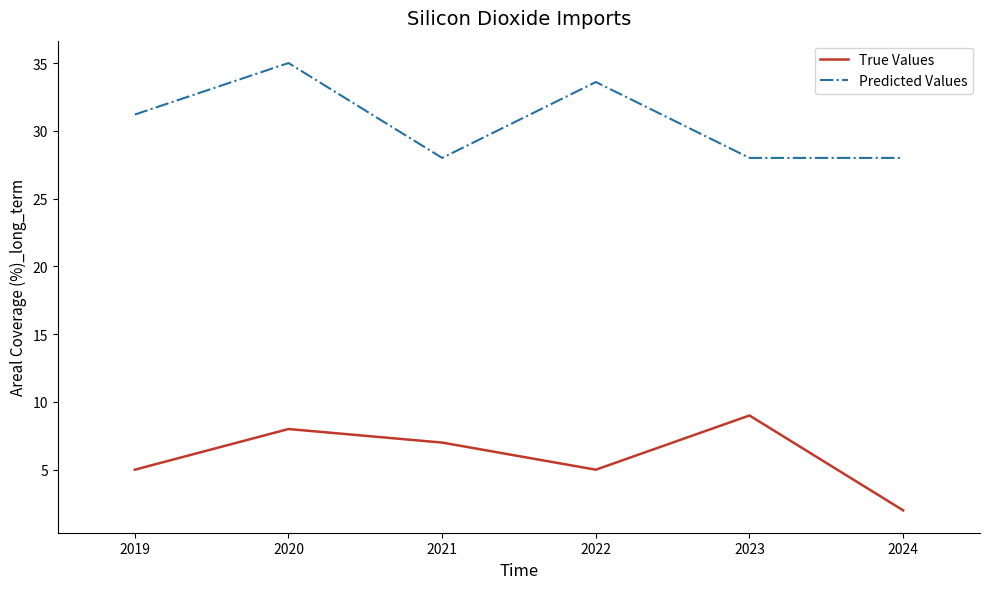

Is the value of True Values at 2019 greater than the value of Predicted Values at 2022?

No